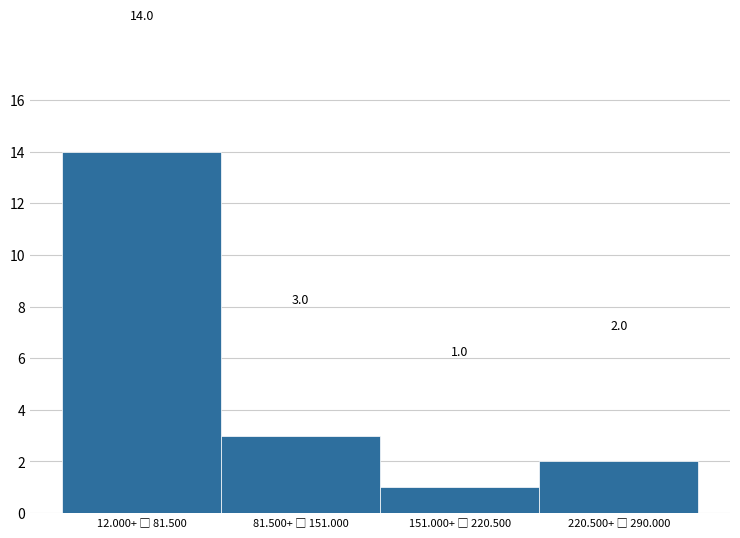

Reading right to left, extract all data points from this chart.

2	1	3	14